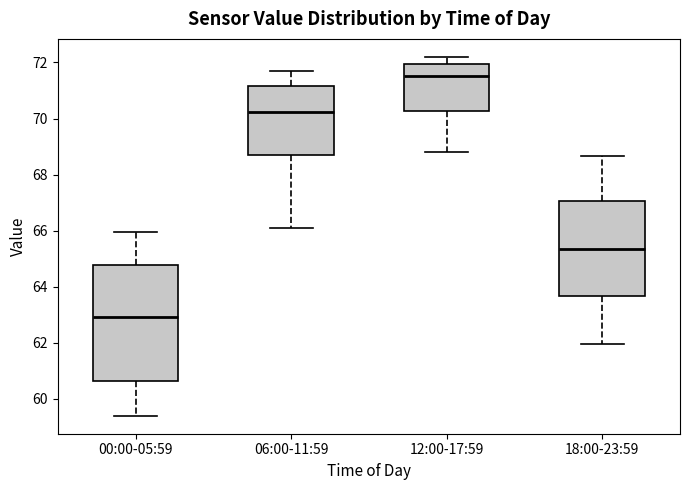

Which box's median line is the lowest?

00:00-05:59